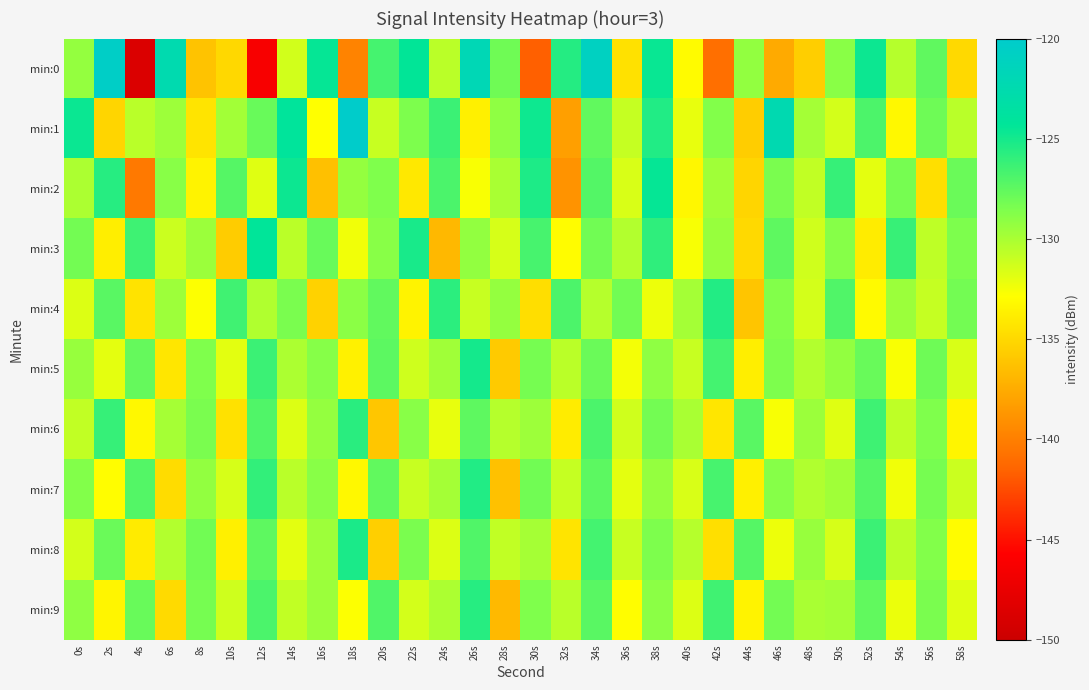

Reading left to right, extract all data points from this chart.

min:0: 0s=-129.3	2s=-120.5	4s=-148.7	6s=-122.4	8s=-136.2	10s=-135.0	12s=-146.2	14s=-131.3	16s=-124.5	18s=-139.8	20s=-126.6	22s=-124.4	24s=-130.6	26s=-121.9	28s=-128.1	30s=-141.7	32s=-125.6	34s=-120.9	36s=-134.5	38s=-124.6	40s=-133.0	42s=-140.9	44s=-129.3	46s=-137.6	48s=-135.6	50s=-129.0	52s=-124.7	54s=-130.4	56s=-127.5	58s=-135.0
min:1: 0s=-124.7	2s=-135.2	4s=-130.5	6s=-129.6	8s=-134.3	10s=-129.7	12s=-127.8	14s=-124.2	16s=-132.9	18s=-120.1	20s=-131.0	22s=-128.5	24s=-126.3	26s=-133.7	28s=-129.1	30s=-124.8	32s=-138.2	34s=-127.6	36s=-130.9	38s=-125.4	40s=-132.1	42s=-128.7	44s=-135.6	46s=-122.3	48s=-129.8	50s=-131.4	52s=-126.9	54s=-133.2	56s=-128.0	58s=-130.5
min:2: 0s=-130.1	2s=-125.6	4s=-140.3	6s=-128.9	8s=-133.5	10s=-127.2	12s=-131.8	14s=-124.7	16s=-136.4	18s=-129.3	20s=-128.6	22s=-134.1	24s=-126.8	26s=-132.7	28s=-130.0	30s=-125.3	32s=-138.9	34s=-127.1	36s=-131.6	38s=-124.5	40s=-133.3	42s=-129.7	44s=-135.2	46s=-128.4	48s=-130.8	50s=-126.1	52s=-132.0	54s=-128.3	56s=-134.6	58s=-127.9
min:3: 0s=-128.2	2s=-133.8	4s=-126.4	6s=-131.1	8s=-129.5	10s=-135.7	12s=-124.3	14s=-130.6	16s=-127.8	18s=-132.4	20s=-128.9	22s=-125.1	24s=-136.8	26s=-129.2	28s=-131.5	30s=-126.7	32s=-133.0	34s=-128.1	36s=-130.3	38s=-125.9	40s=-132.6	42s=-129.4	44s=-135.0	46s=-127.5	48s=-131.3	50s=-128.8	52s=-133.9	54s=-126.2	56s=-130.7	58s=-128.5
min:4: 0s=-131.7	2s=-127.3	4s=-134.4	6s=-129.6	8s=-132.8	10s=-126.5	12s=-130.2	14s=-128.4	16s=-135.3	18s=-129.0	20s=-127.6	22s=-133.5	24s=-125.8	26s=-131.0	28s=-129.3	30s=-134.7	32s=-126.9	34s=-130.4	36s=-128.1	38s=-132.3	40s=-129.8	42s=-125.5	44s=-136.1	46s=-128.7	48s=-131.4	50s=-127.0	52s=-133.1	54s=-129.5	56s=-130.9	58s=-128.2
min:5: 0s=-129.4	2s=-132.0	4s=-127.7	6s=-134.2	8s=-128.6	10s=-131.9	12s=-126.3	14s=-130.1	16s=-128.8	18s=-133.6	20s=-127.4	22s=-131.2	24s=-129.7	26s=-125.0	28s=-135.8	30s=-128.3	32s=-130.6	34s=-127.9	36s=-132.5	38s=-129.1	40s=-131.0	42s=-126.6	44s=-133.8	46s=-128.5	48s=-130.3	50s=-129.2	52s=-127.8	54s=-132.7	56s=-128.0	58s=-131.6
min:6: 0s=-130.8	2s=-126.1	4s=-133.2	6s=-129.9	8s=-128.4	10s=-134.5	12s=-127.0	14s=-131.7	16s=-129.3	18s=-125.7	20s=-136.0	22s=-128.9	24s=-132.1	26s=-127.5	28s=-130.4	30s=-129.6	32s=-133.9	34s=-126.8	36s=-131.3	38s=-128.2	40s=-130.0	42s=-134.2	44s=-127.3	46s=-132.6	48s=-129.5	50s=-131.8	52s=-126.4	54s=-130.7	56s=-128.6	58s=-133.4
min:7: 0s=-128.7	2s=-132.9	4s=-127.1	6s=-134.8	8s=-129.2	10s=-131.5	12s=-126.0	14s=-130.5	16s=-128.9	18s=-133.2	20s=-127.6	22s=-131.0	24s=-129.8	26s=-125.4	28s=-136.3	30s=-128.1	32s=-130.9	34s=-127.4	36s=-132.0	38s=-129.3	40s=-131.6	42s=-126.7	44s=-133.7	46s=-128.8	48s=-130.2	50s=-129.7	52s=-127.2	54s=-132.4	56s=-128.3	58s=-131.1
min:8: 0s=-131.4	2s=-127.9	4s=-134.0	6s=-130.3	8s=-128.1	10s=-133.7	12s=-127.5	14s=-131.9	16s=-129.6	18s=-125.2	20s=-135.5	22s=-128.4	24s=-131.7	26s=-127.0	28s=-130.8	30s=-129.9	32s=-134.3	34s=-126.6	36s=-131.0	38s=-128.5	40s=-130.4	42s=-134.6	44s=-127.2	46s=-132.3	48s=-129.4	50s=-131.5	52s=-126.3	54s=-130.6	56s=-128.7	58s=-133.0
min:9: 0s=-129.1	2s=-133.4	4s=-127.8	6s=-134.9	8s=-128.3	10s=-131.2	12s=-126.8	14s=-130.8	16s=-129.5	18s=-132.8	20s=-127.0	22s=-131.4	24s=-130.1	26s=-125.6	28s=-136.7	30s=-128.6	32s=-130.5	34s=-127.3	36s=-132.9	38s=-129.0	40s=-131.7	42s=-126.5	44s=-133.5	46s=-128.2	48s=-130.0	50s=-129.8	52s=-127.6	54s=-132.2	56s=-128.4	58s=-131.8